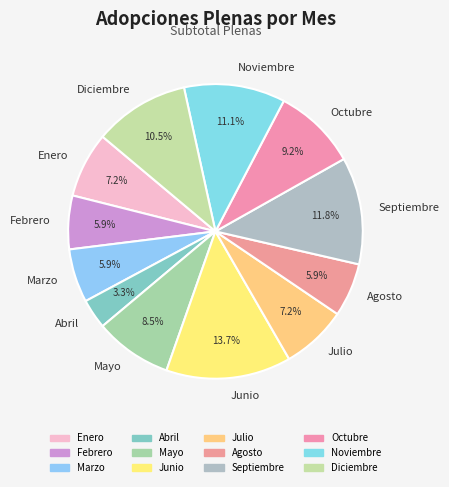

Is there any slice that represents more than half of the pie?

No